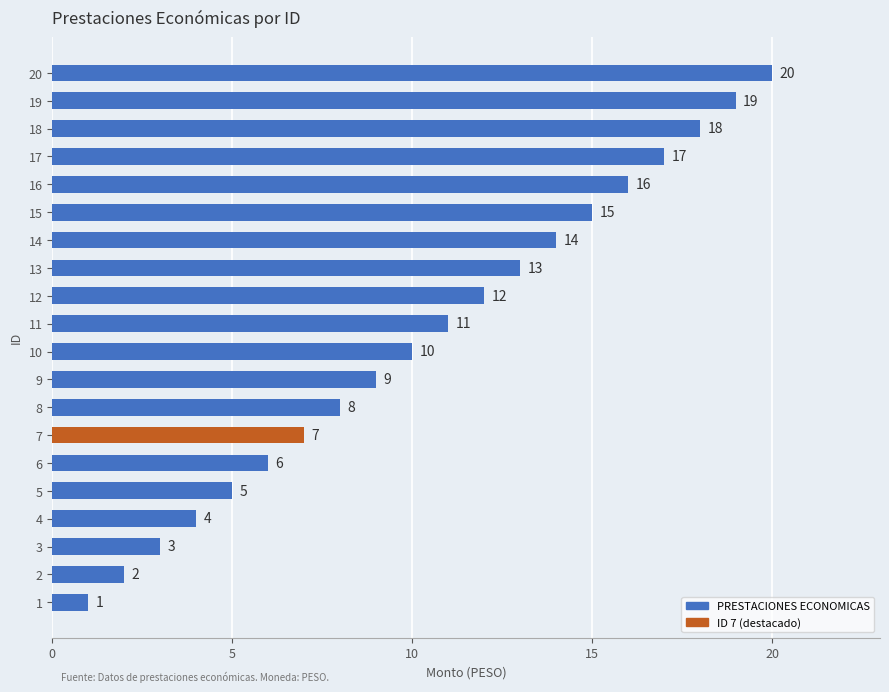

What is the difference between the second highest and minimum values?

18